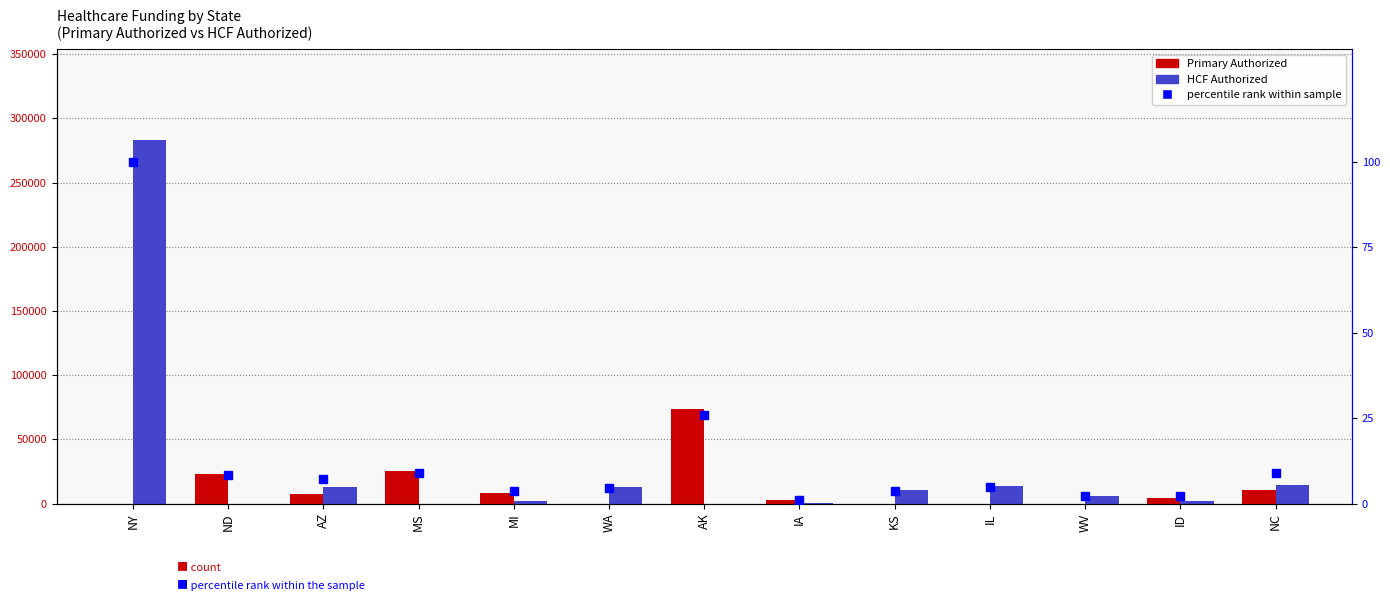

Rank the series by their average value, from highest to lowest.

HCF Authorized, Primary Authorized, percentile rank within sample